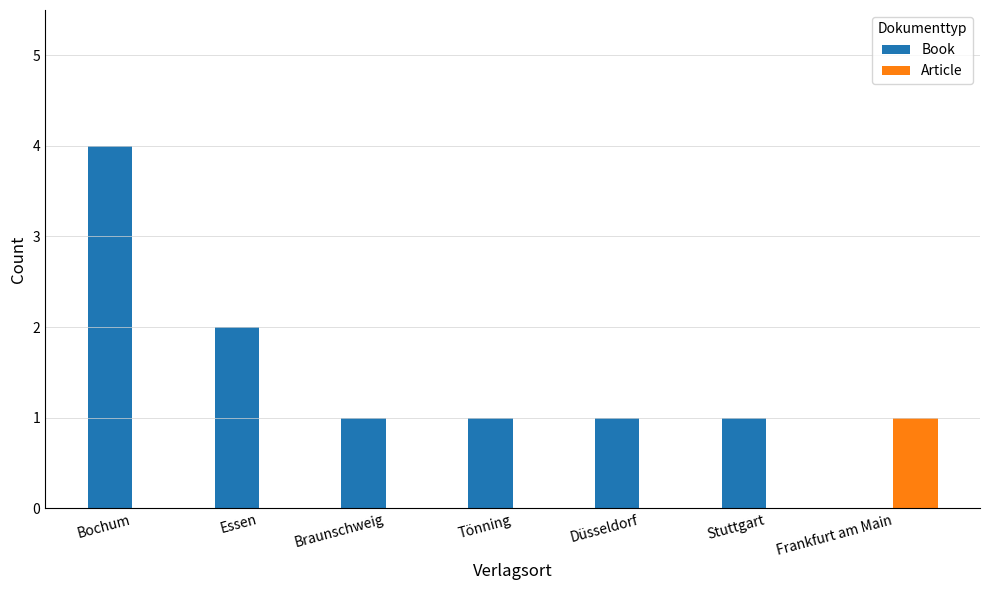

What are all the series names shown in the legend?

Book, Article